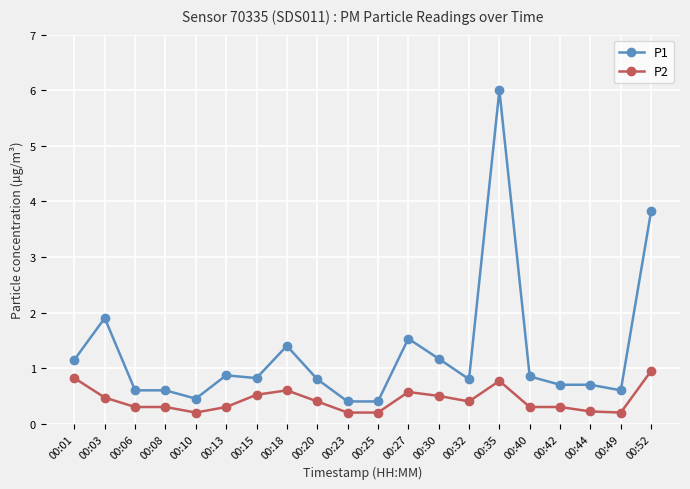

At which category does P1 reach its first local peak?

00:03